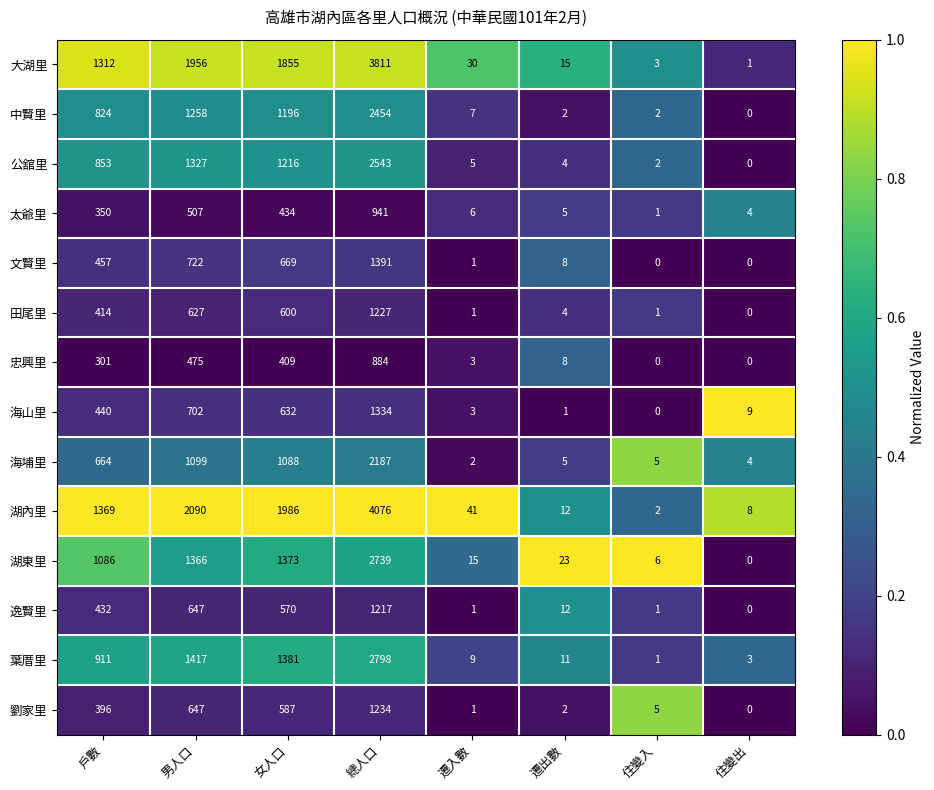

Rank the series by their maximum value, from lowest to highest.

忠興里, 太爺里, 逸賢里, 田尾里, 劉家里, 海山里, 文賢里, 海埔里, 中賢里, 公舘里, 湖東里, 葉厝里, 大湖里, 湖內里